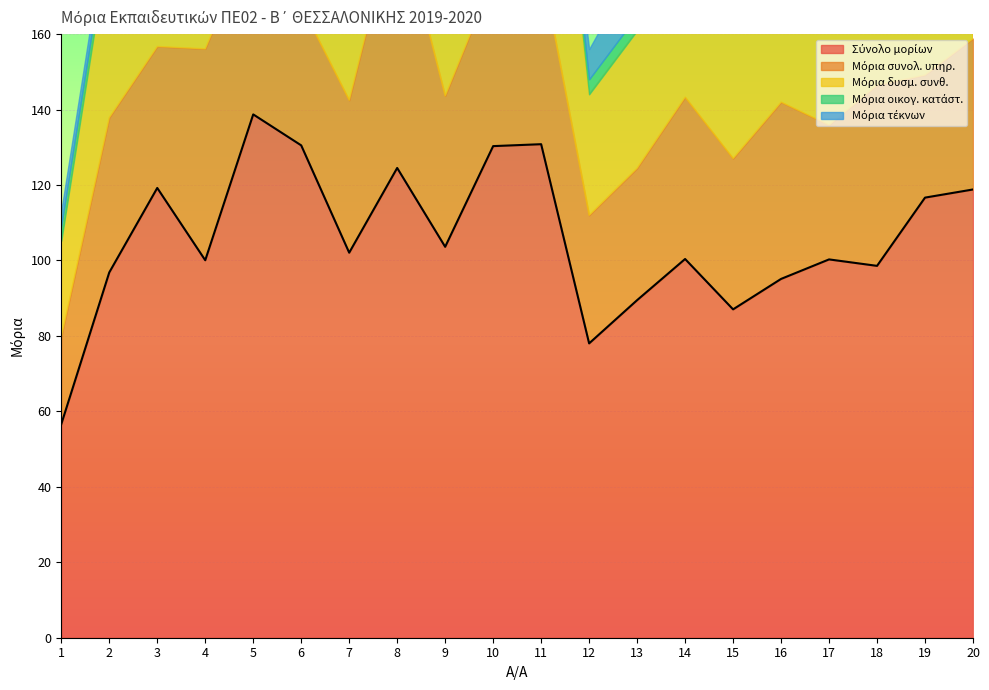

True or false: Μόρια δυσμ. συνθ. has more than 0 interior local peaks.

True